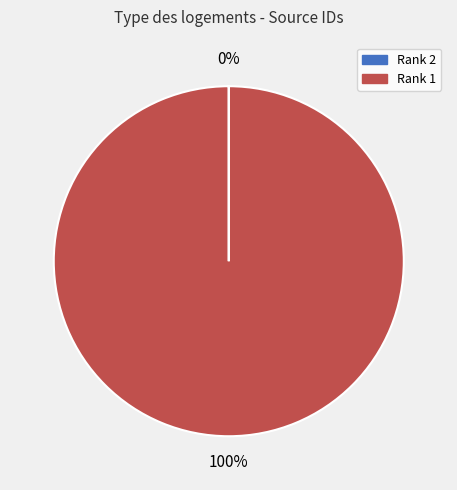

Which slice represents more than half of the pie?

Rank 1